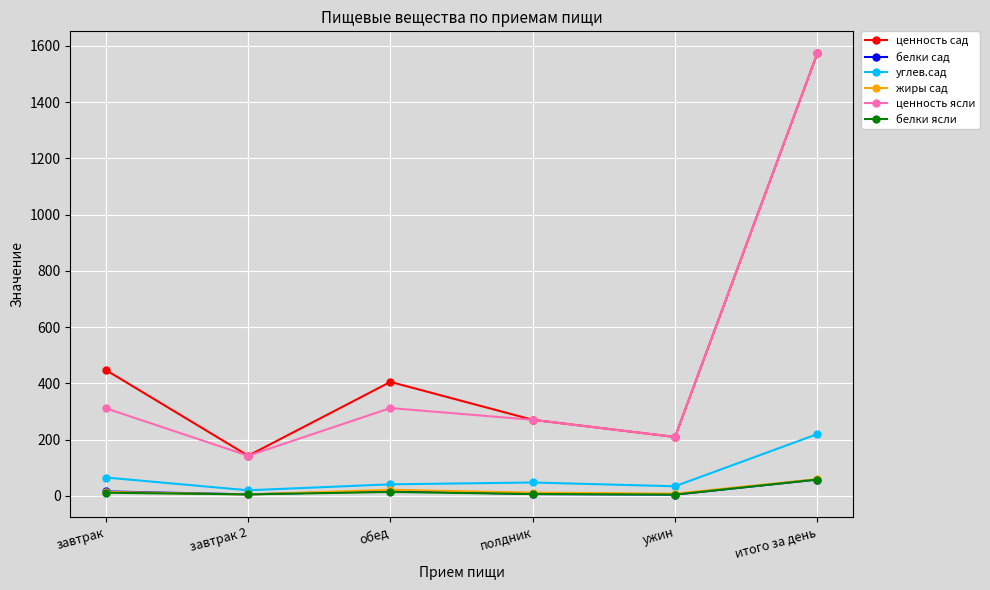

What is the label of the 1st point from the left?

завтрак